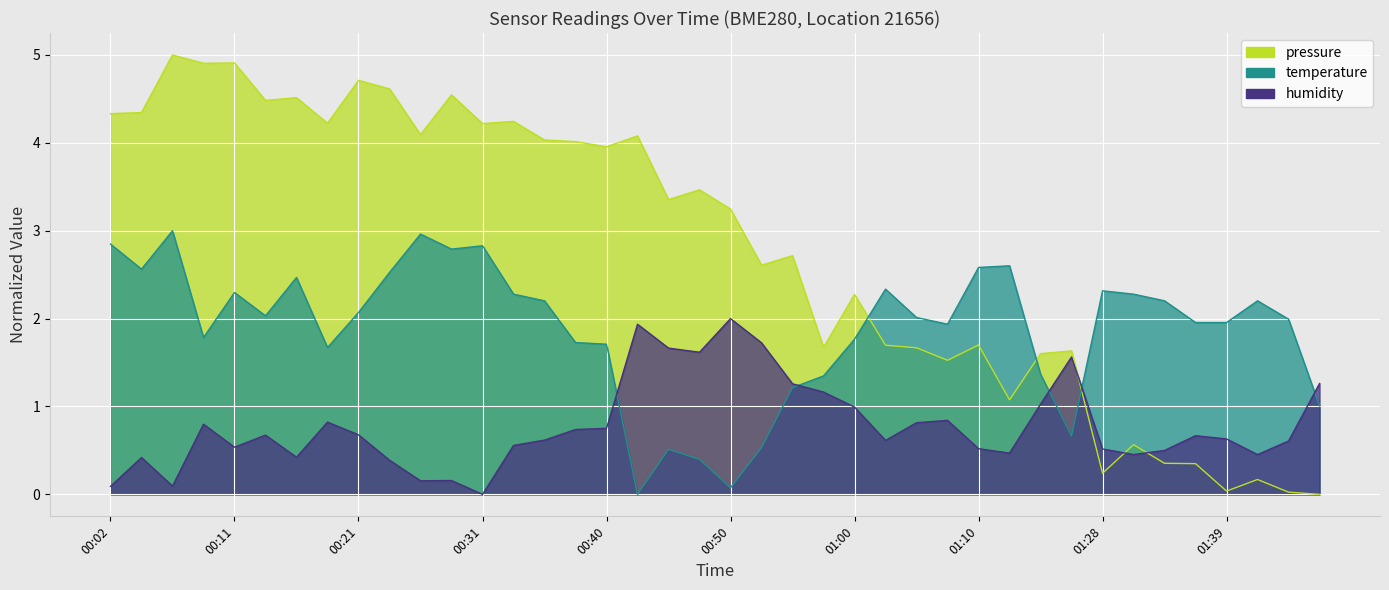

How many data points does each series have?

40